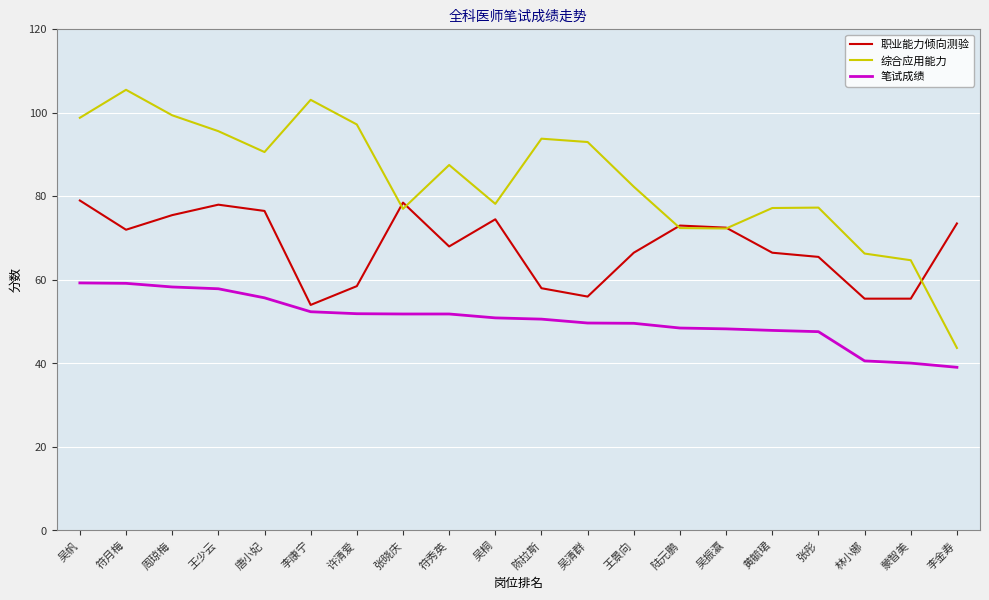

List the series in order of their peak value, highest first.

综合应用能力, 职业能力倾向测验, 笔试成绩